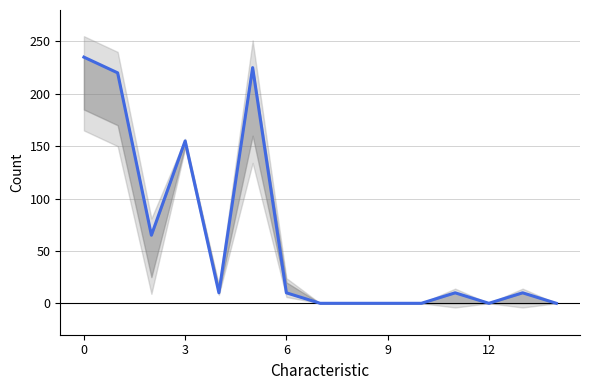

What is the difference between the maximum and minimum values in the Female series?

185